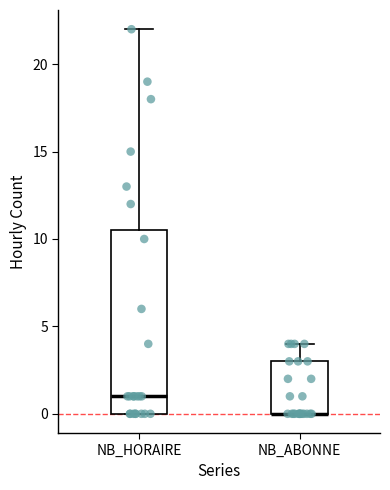

Reading left to right, transcribe this box plot: for each box, give where its median line is, the range the box spans, and where its two whiskers end, as read against the y-axis. The values are not printed on the chart, so give them approximately, as read against the axis.

NB_HORAIRE: median 1.0, box 0.0 to 10.5, whiskers 0.0 to 22.0
NB_ABONNE: median 0.0 (drawn on the box's lower edge), box 0.0 to 3.0, whiskers 0.0 to 4.0